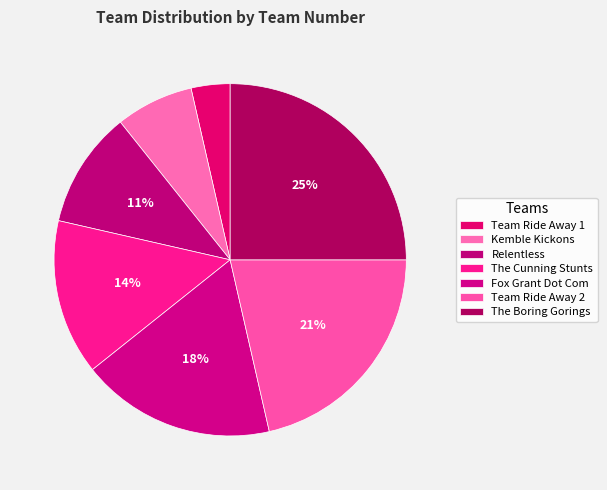

How many slices are in this pie chart?

7